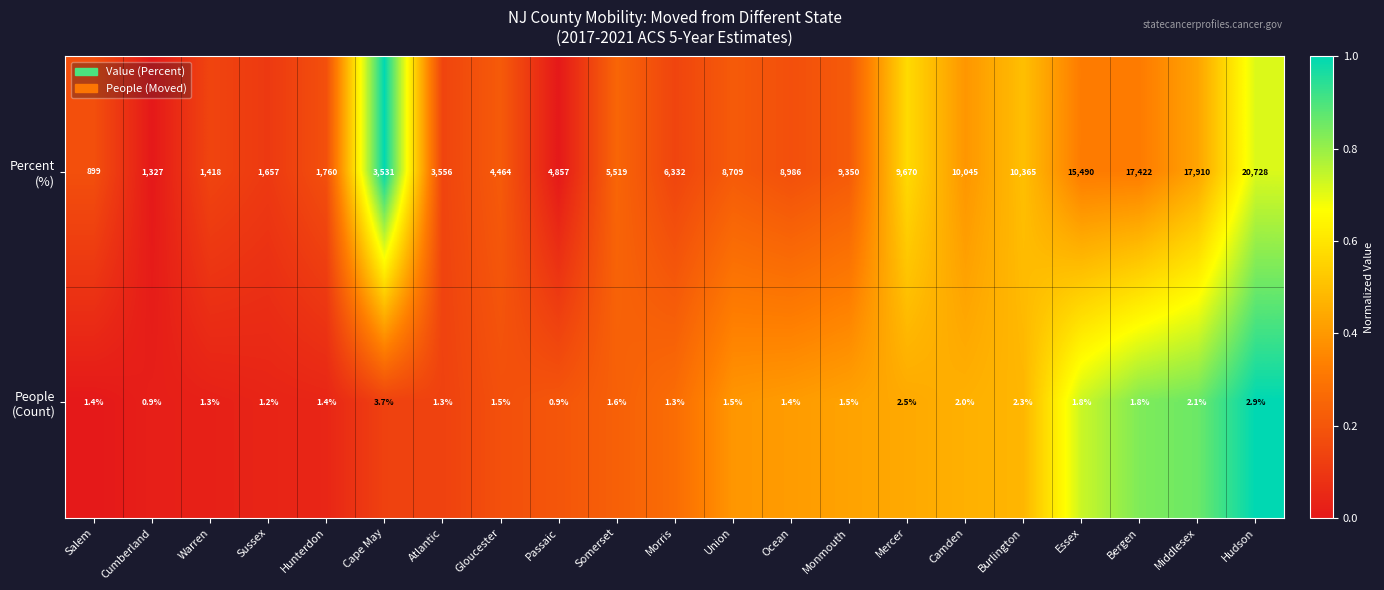

What is the greatest value displayed?

20728.0